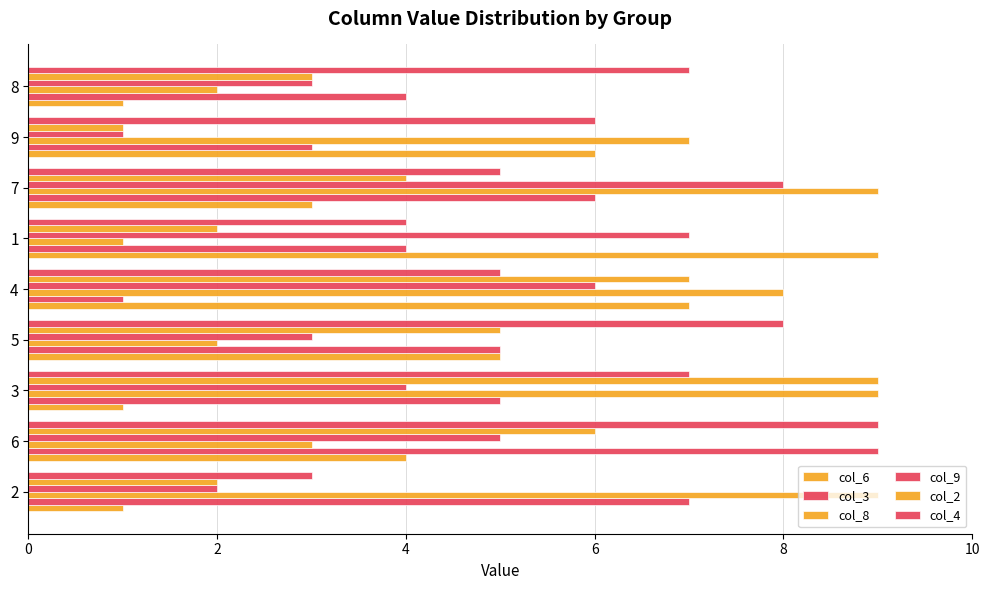

How many categories are shown in the chart?

9